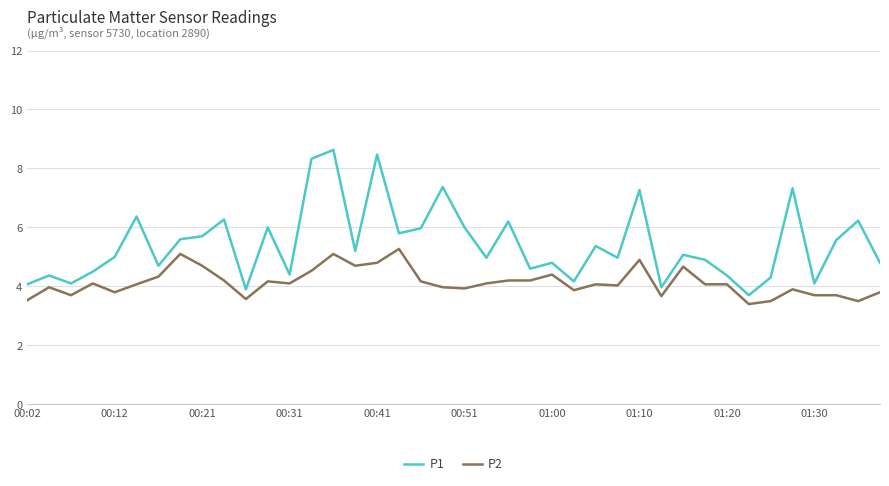

Which series has the widest spread of values?

P1